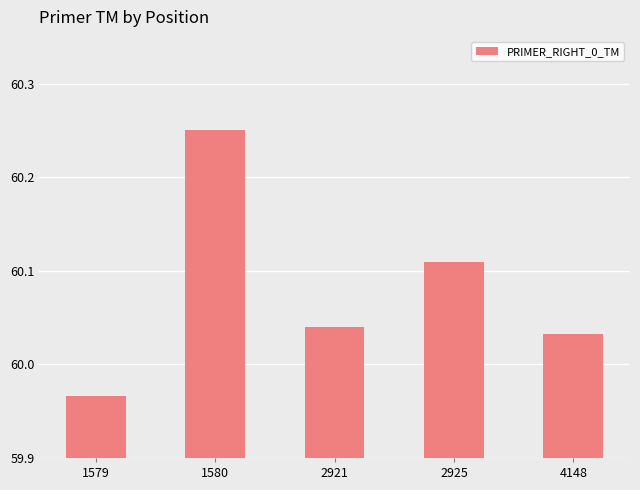

Where does the data first go above 60?

1580